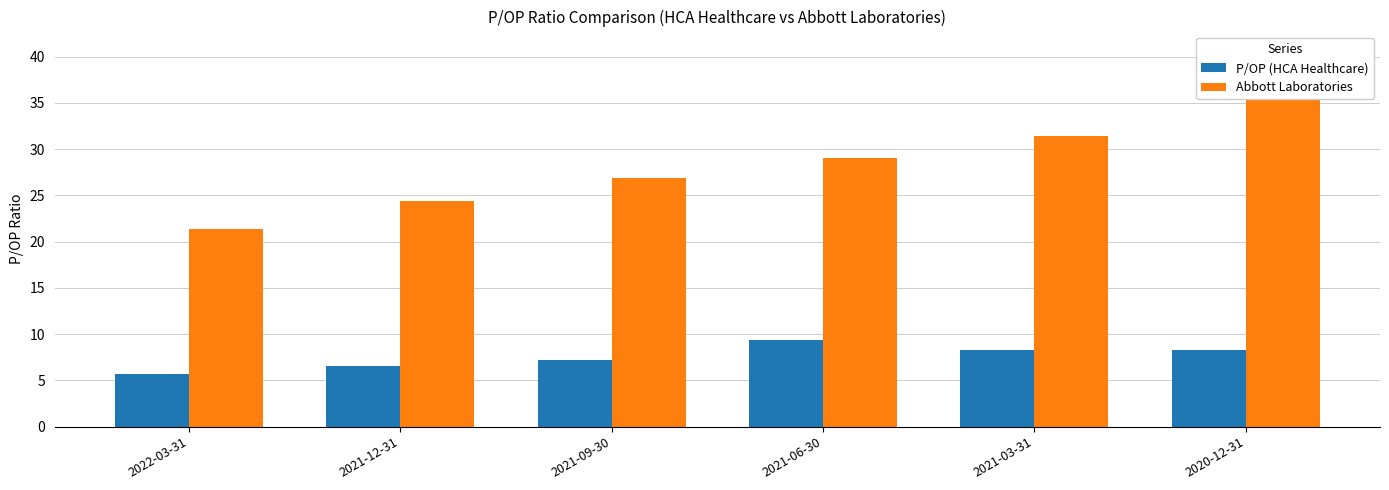

Reading left to right, extract all data points from this chart.

P/OP (HCA Healthcare): 5.7	6.6	7.2	9.3	8.2	8.3
Abbott Laboratories: 21.3	24.4	26.8	29.0	31.4	40.7